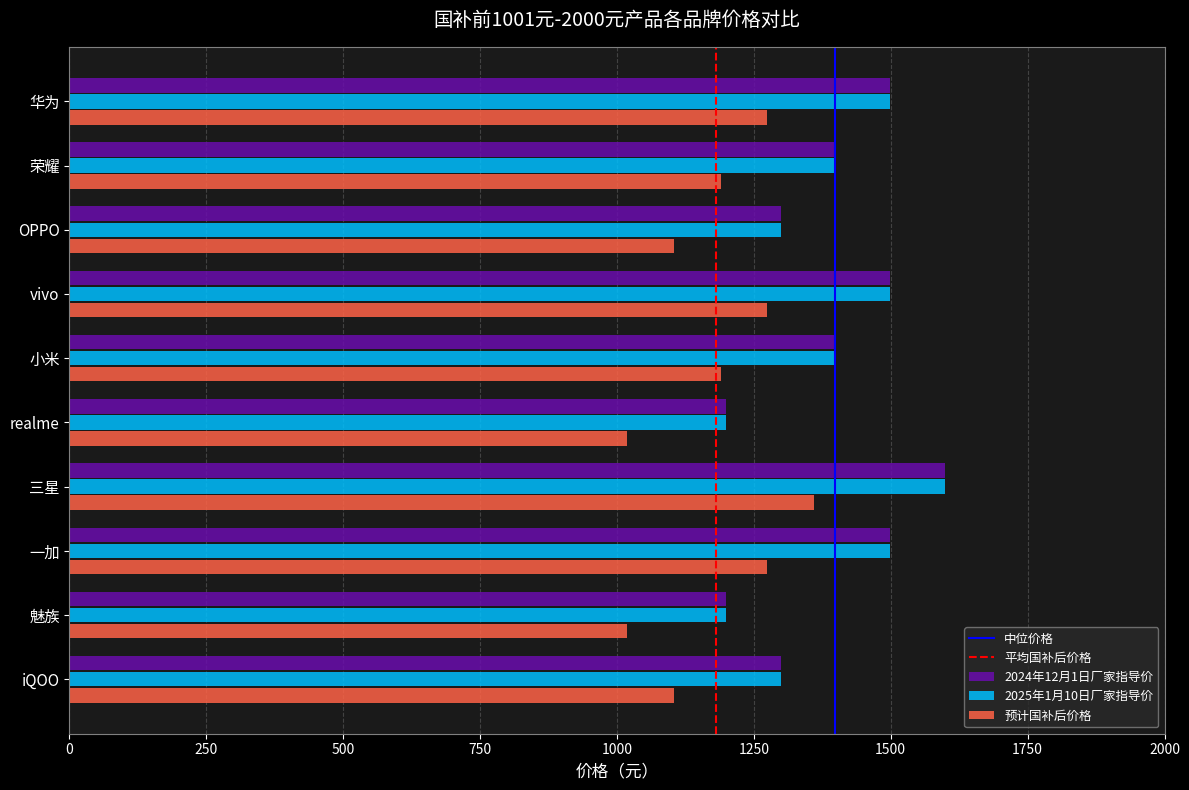

The value of 2025年1月10日厂家指导价 at 小米 is 723.0. True or false?

False